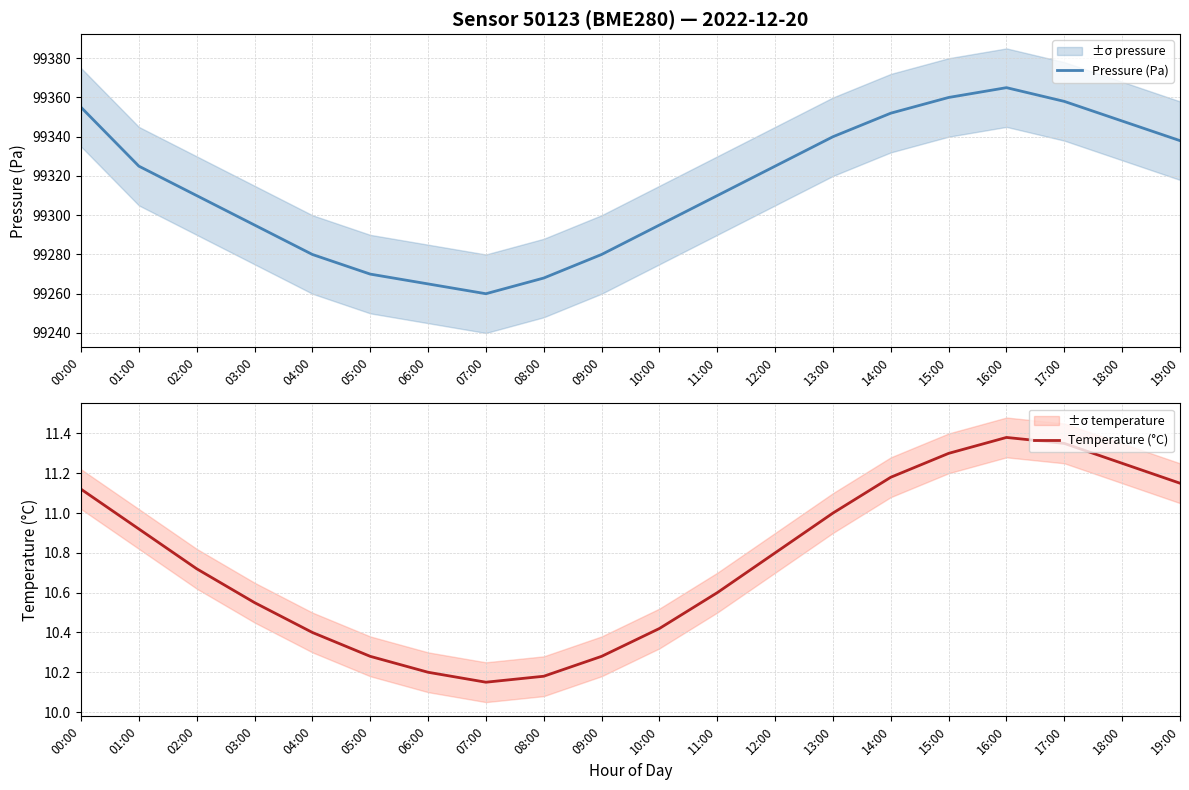

Does the chart have visible grid lines?

Yes